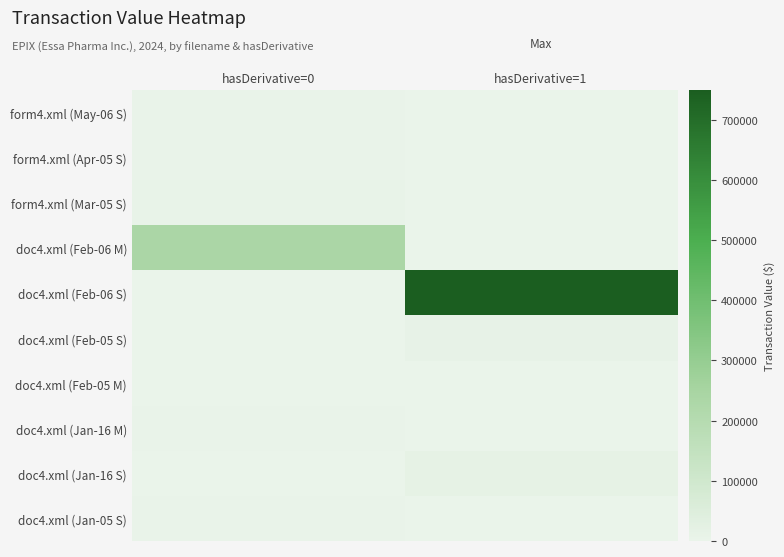

What is the difference between the highest and lowest values at hasDerivative=0?

235086